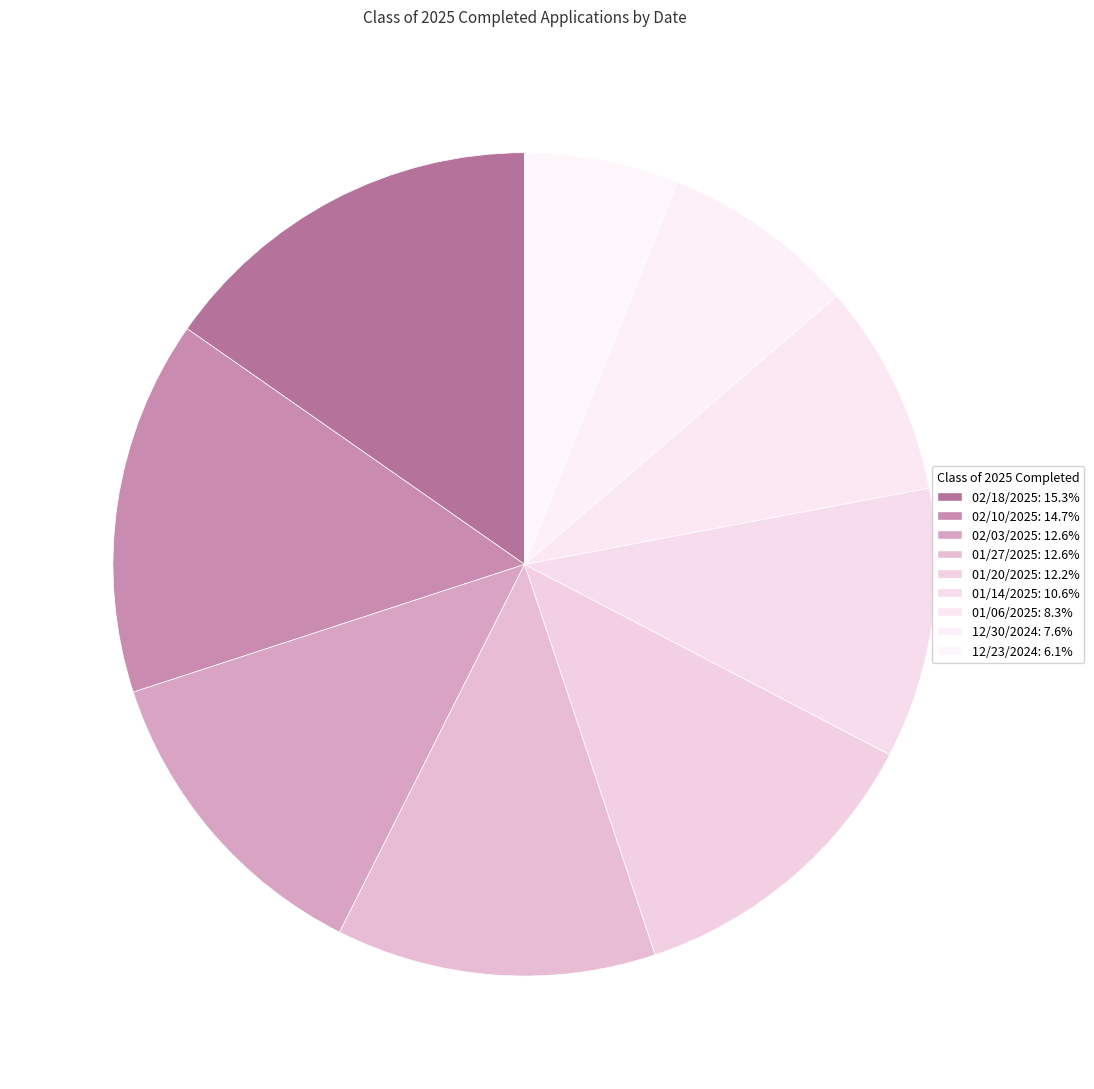

How many slices are in this pie chart?

9